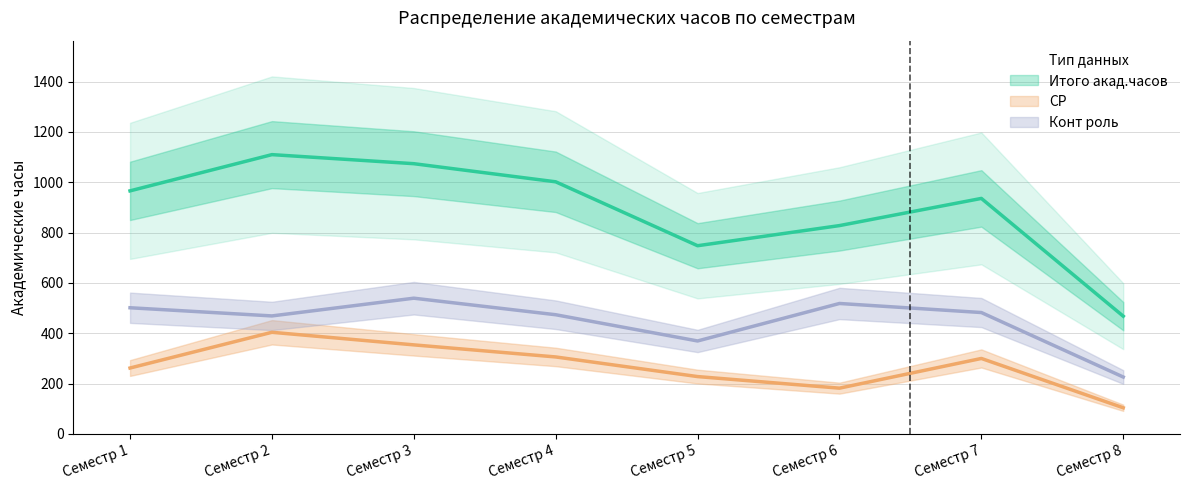

The value of Конт роль at Семестр 5 is 369.5. True or false?

True